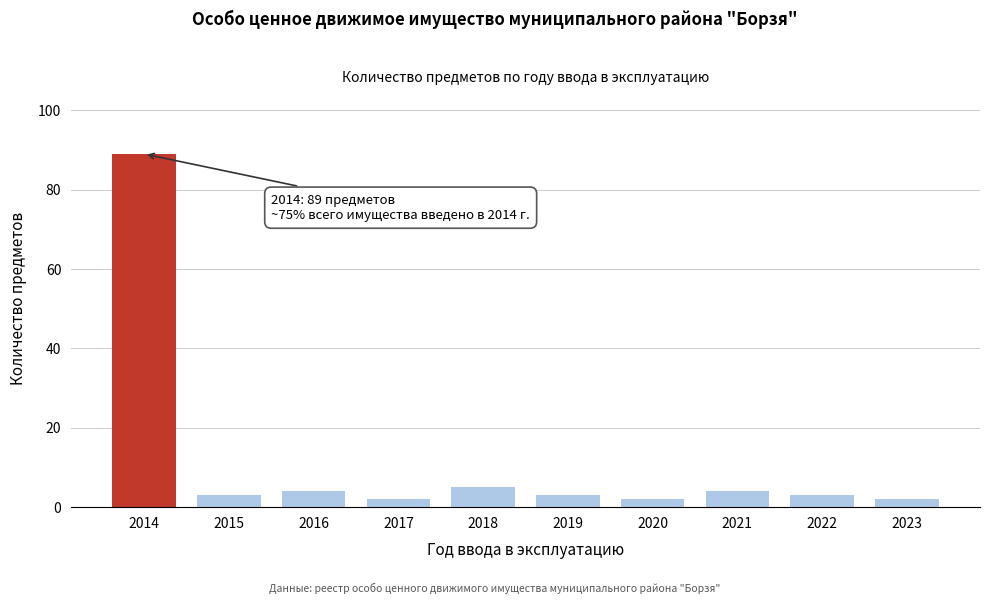

Reading left to right, list all the values displayed in this chart.

2014=89	2015=3	2016=4	2017=2	2018=5	2019=3	2020=2	2021=4	2022=3	2023=2